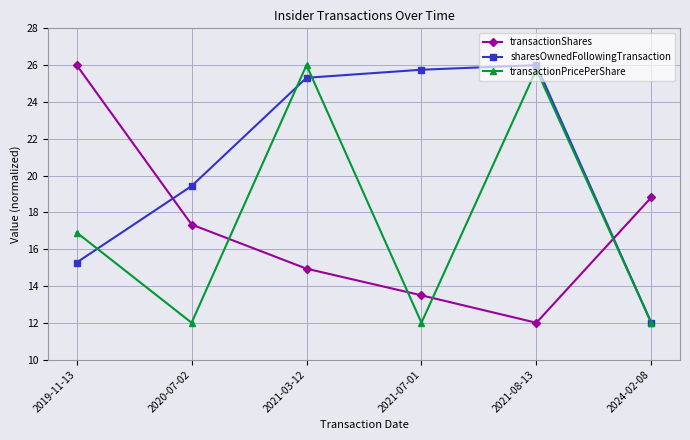

What is the label of the 5th point from the right?

2020-07-02